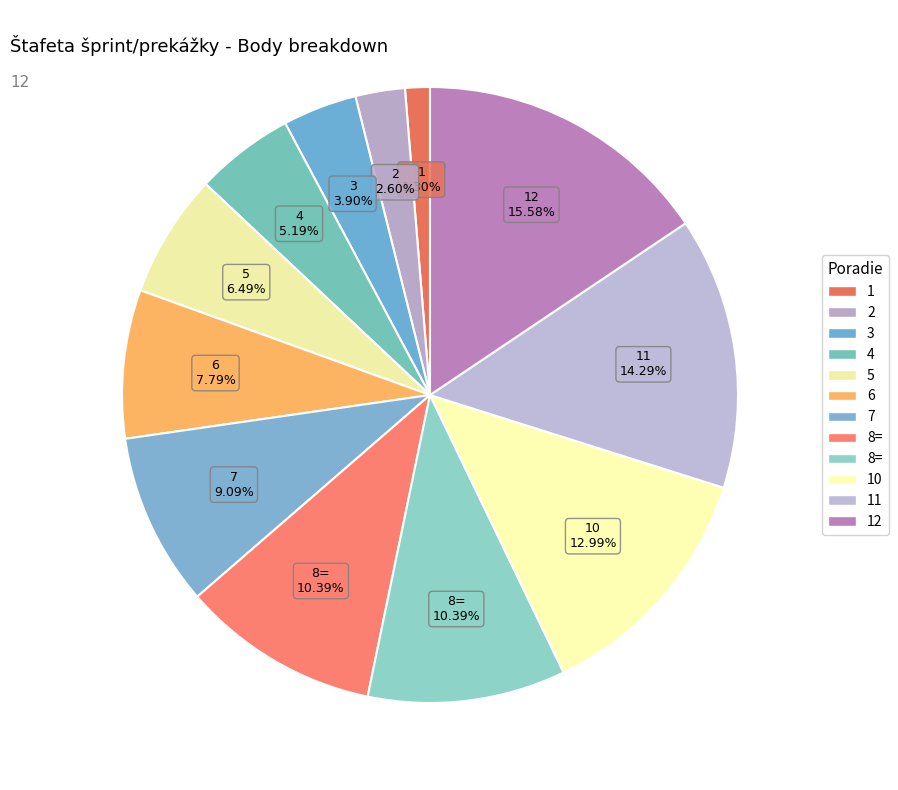

How many segments does this pie chart have?

12